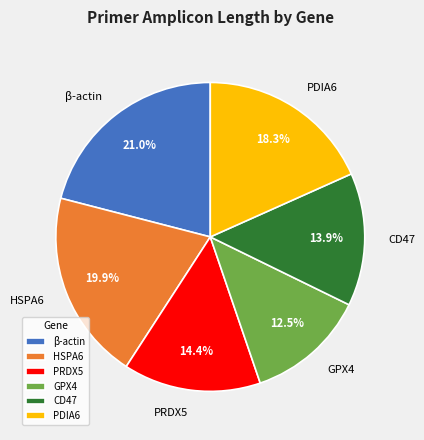

Which slice is the smallest?

GPX4